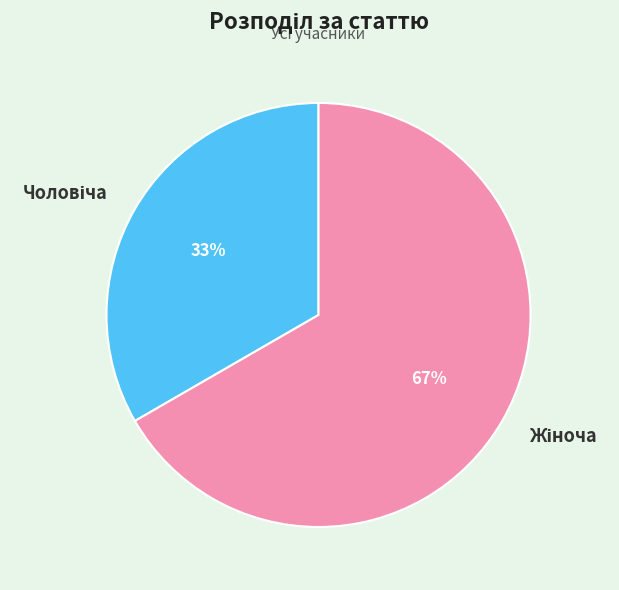

Does any single category account for the majority?

Yes